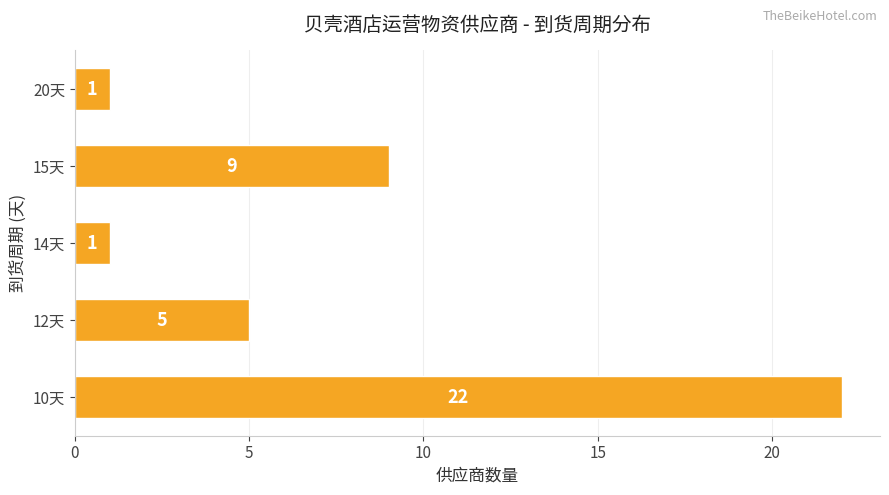

True or false: the data shows 22 at 10天.

True